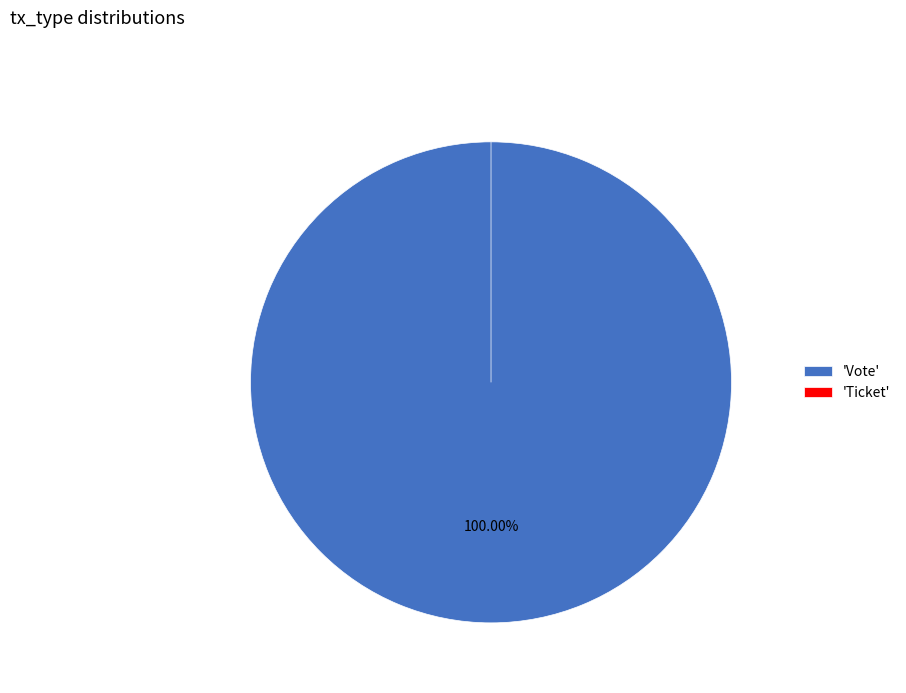

Which slice is the largest?

Vote